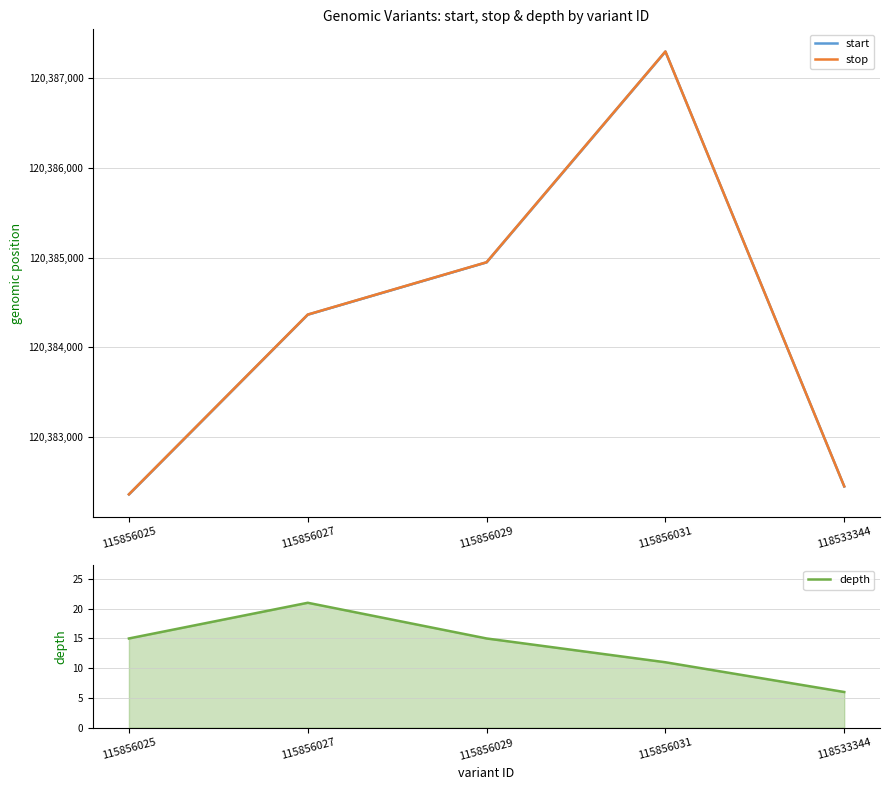

True or false: start and stop intersect in this chart.

False